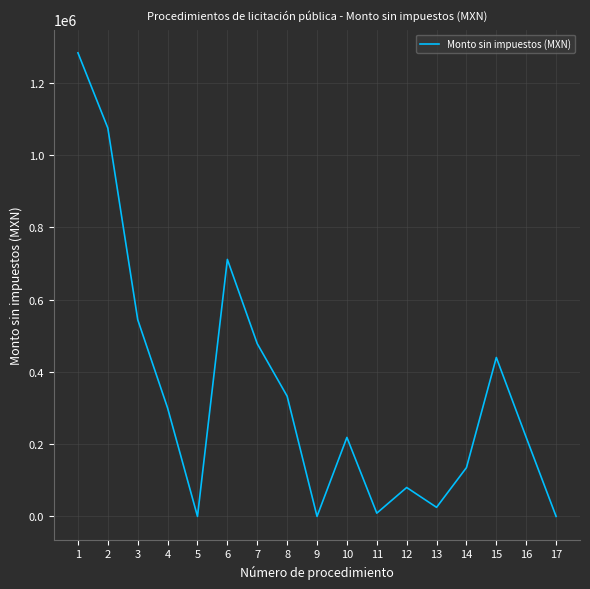

What is the greatest value displayed?

1283209.2